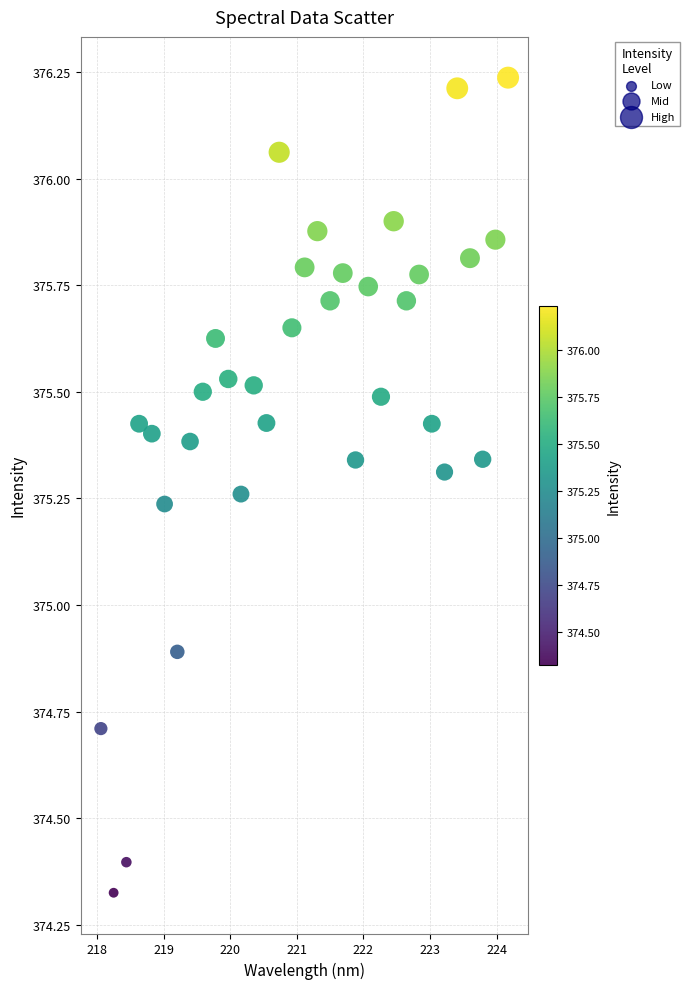

What Y value in the scatter plot is closest to 375?

374.9